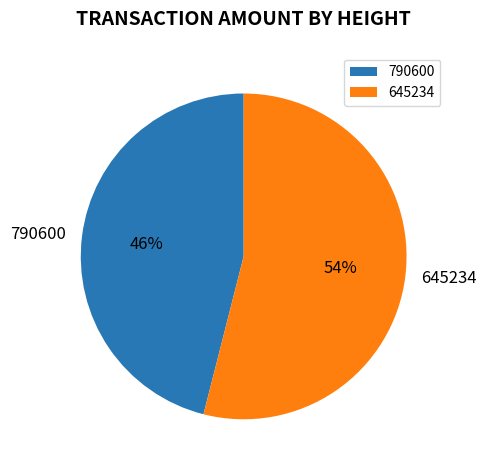

To the nearest percent, what percentage of the pie is 645234?

54%